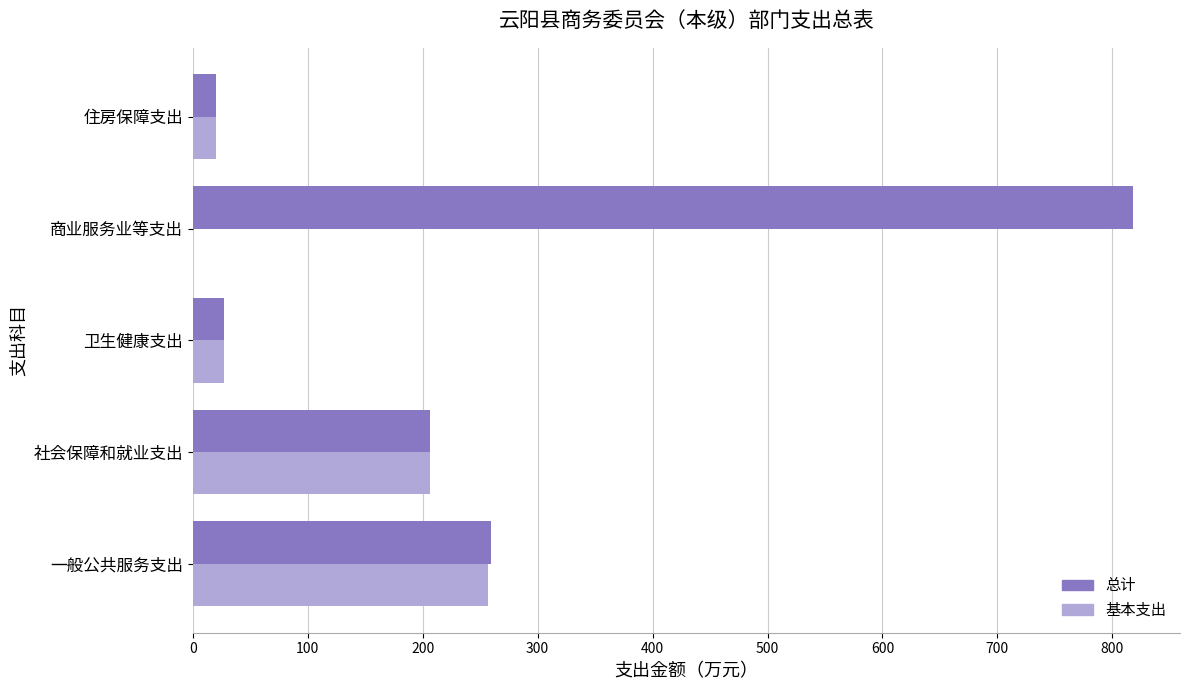

What is the average value of the 总计 series?

266.2